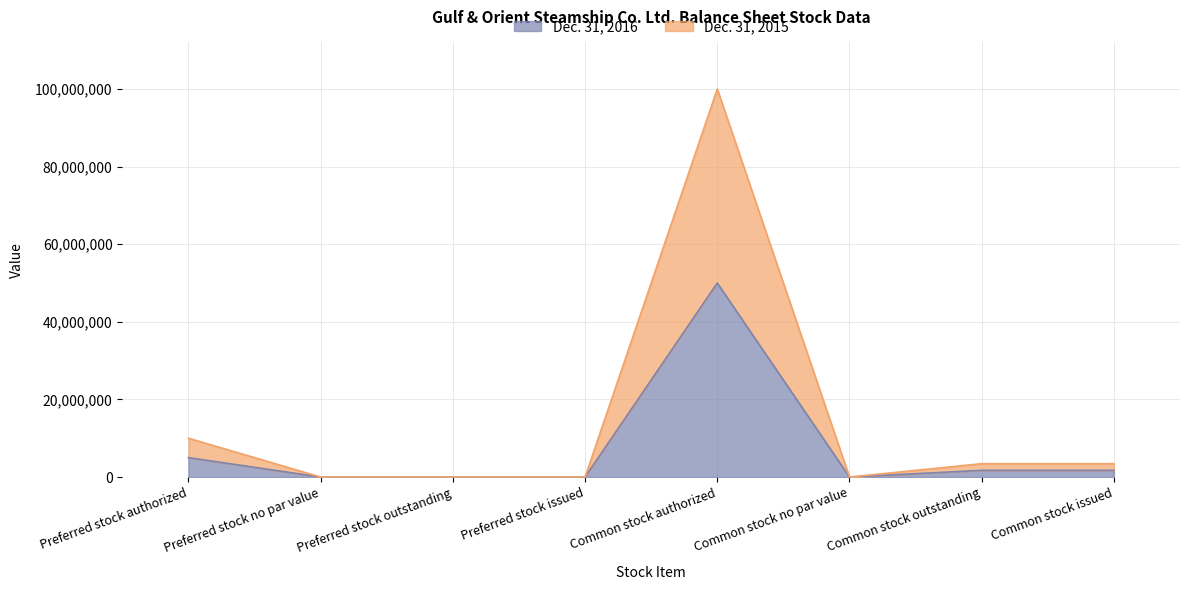

What is the sum of the Dec. 31, 2016 values at Common stock authorized and Preferred stock authorized?

55000000